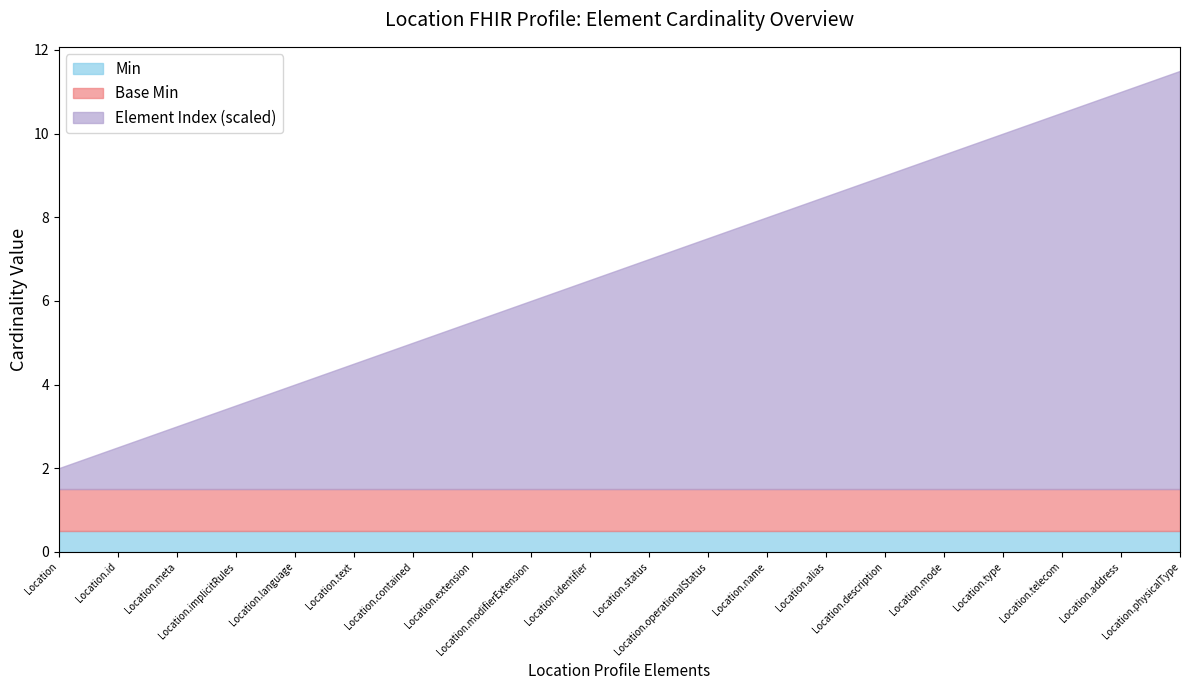

At which category is the sum across all series the highest?

Location.physicalType